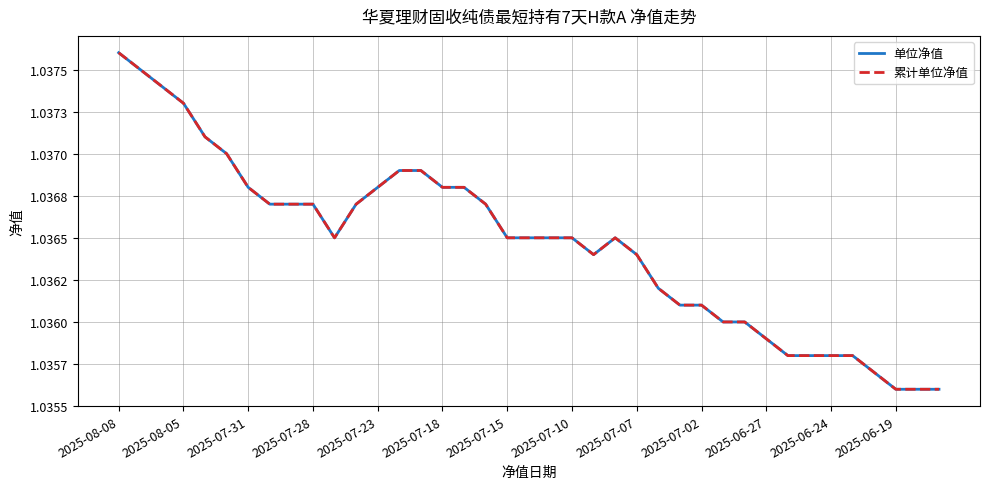

What is the minimum value shown in the chart?

1.0